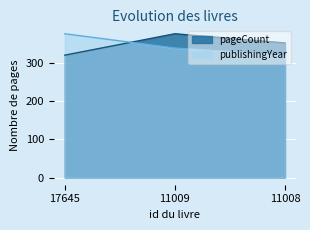

At which label does pageCount reach its minimum?

17645